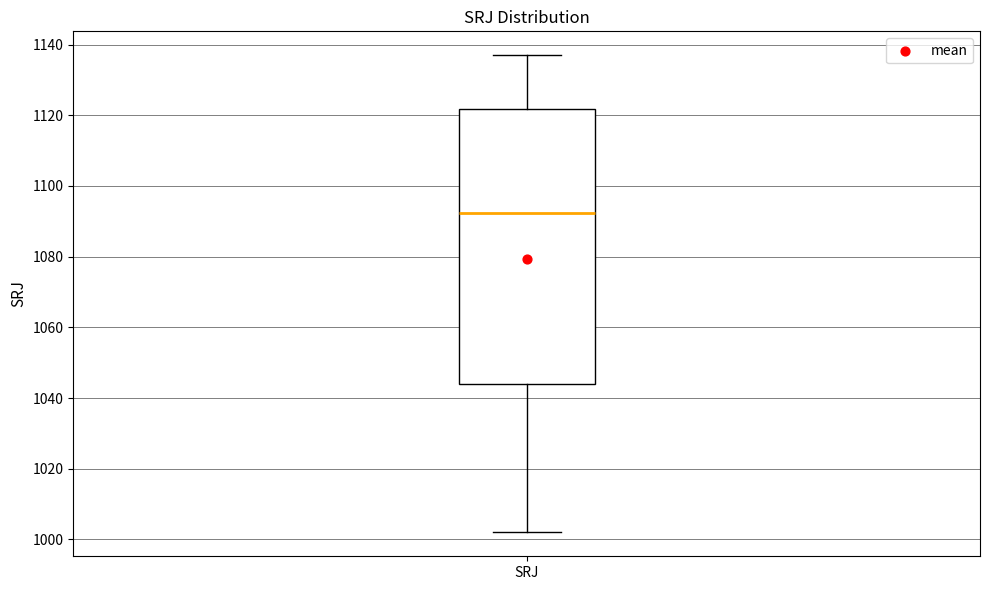

Transcribe this box plot: give where the median line is, the range the box spans, and where the two whiskers end, as read against the y-axis. The values are not printed on the chart, so give them approximately, as read against the axis.

median 1092, box 1044 to 1122, whiskers 1002 to 1138